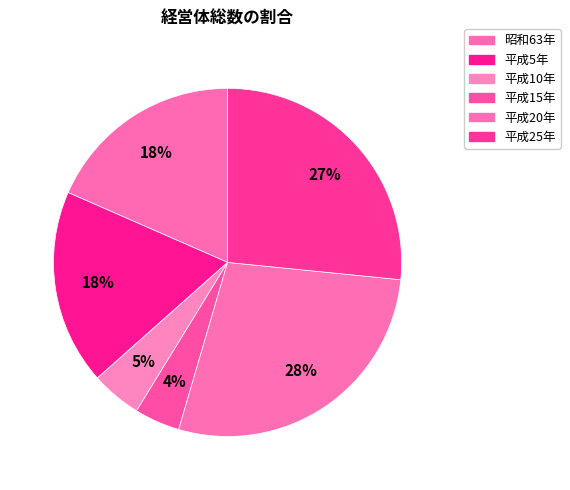

Rank the categories by value from highest to lowest.

平成20年, 平成25年, 昭和63年, 平成5年, 平成10年, 平成15年